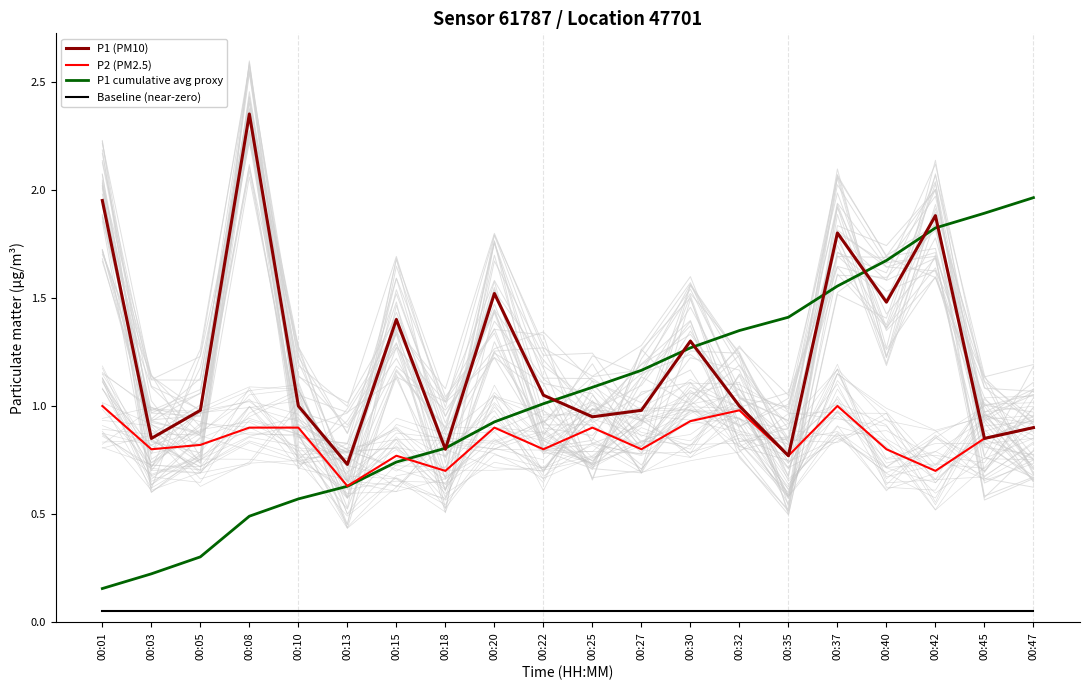

At 00:22, list the series in order from smallest to largest.

Baseline (near-zero), P2 (PM2.5), P1 cumulative avg proxy, P1 (PM10)